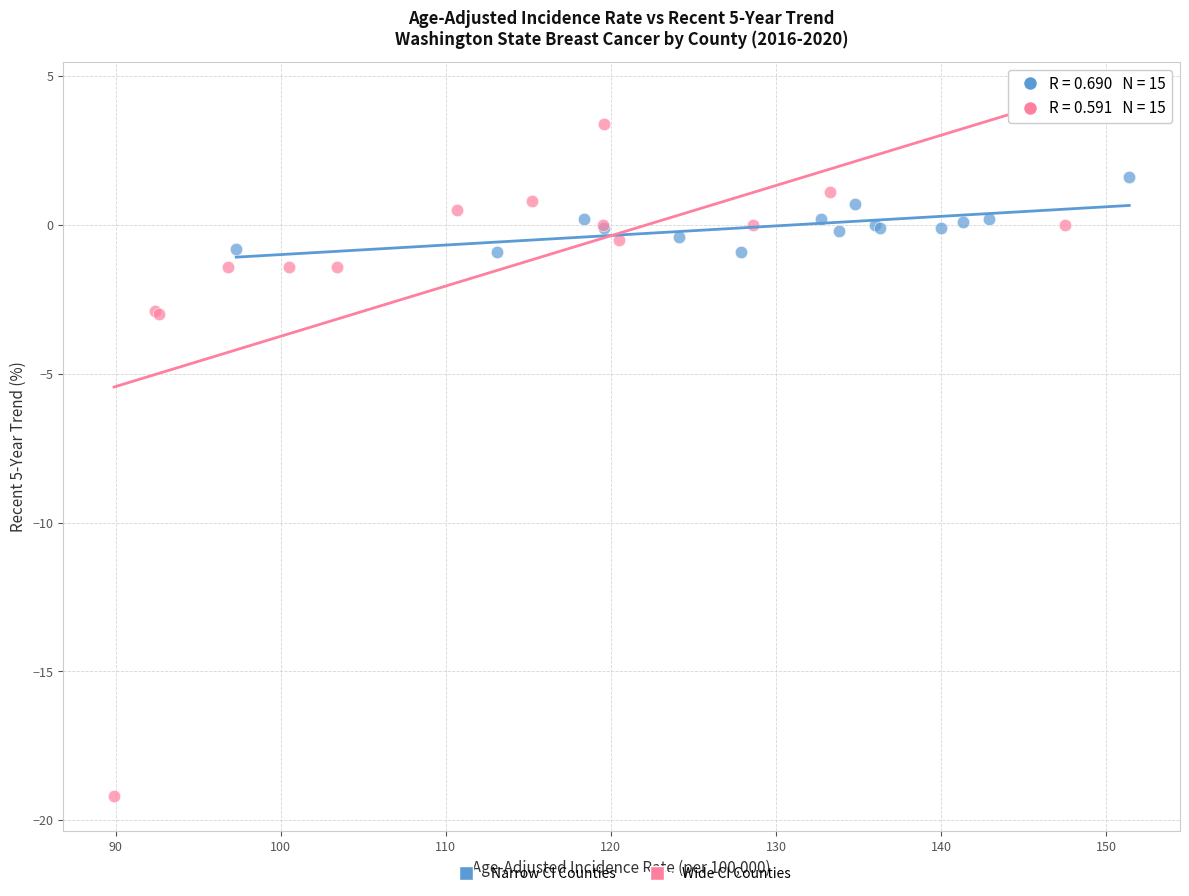

What are all the series names shown in the legend?

Narrow CI Counties, Wide CI Counties